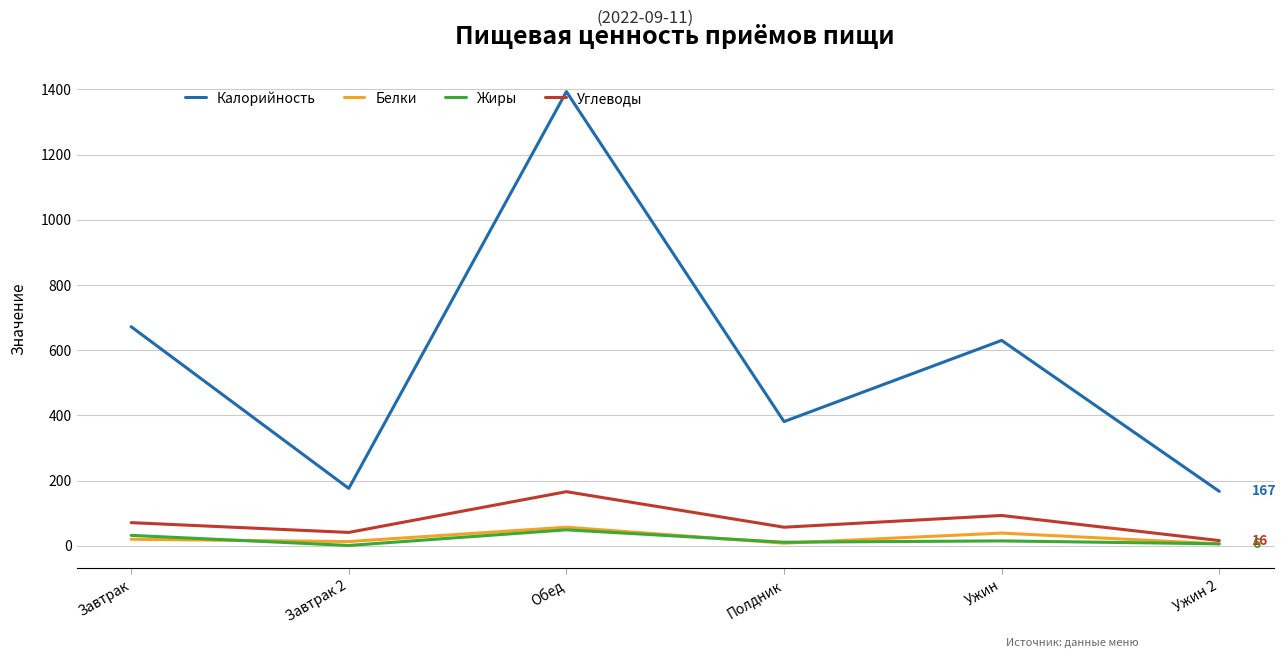

Between Ужин and Ужин 2, which series saw the biggest shift?

Калорийность